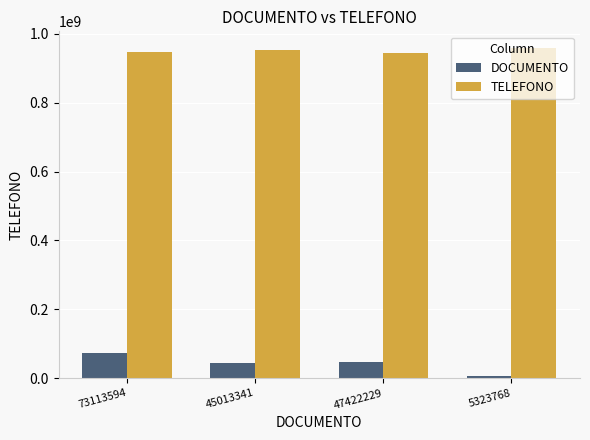

What is the difference between the highest and lowest values at 45013341?

909754763